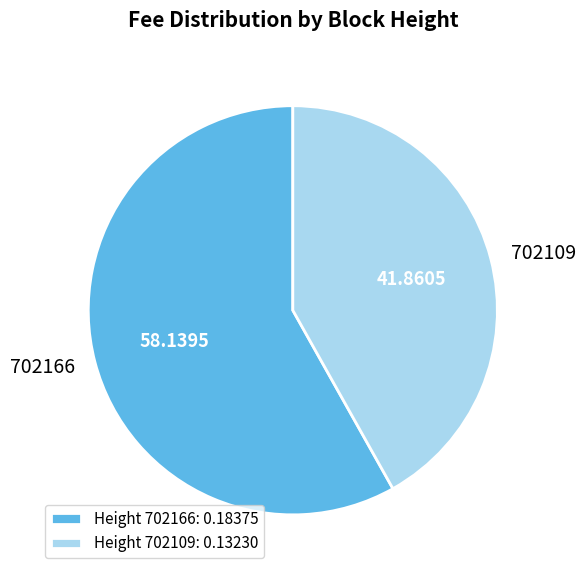

Is there a majority slice in this chart?

Yes